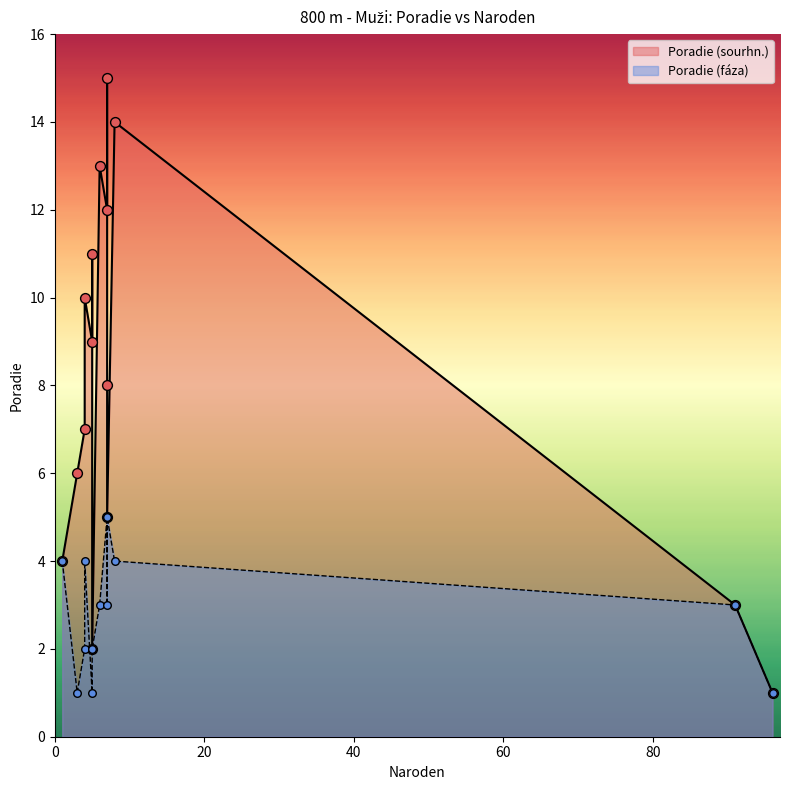

Which series has the widest spread of Y values?

Poradie (sourhn.)